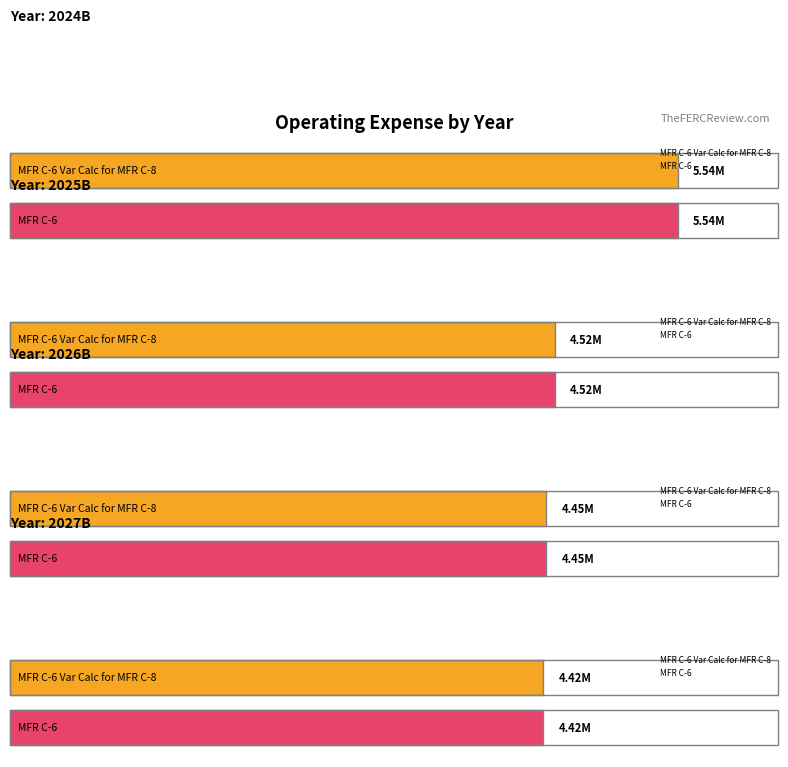

What is the difference between the maximum and minimum values in the MFR C-6 Var Calc for MFR C-8 series?

1118696.9